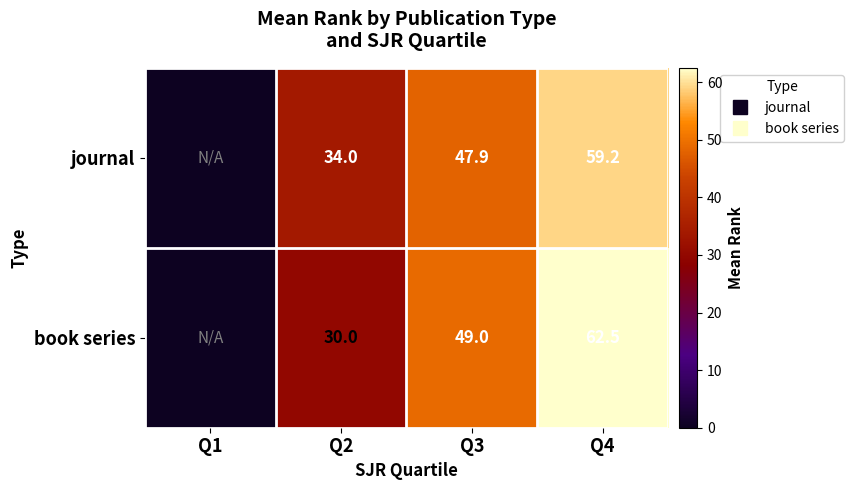

What is the difference between the second highest and minimum values in the journal series?

47.9